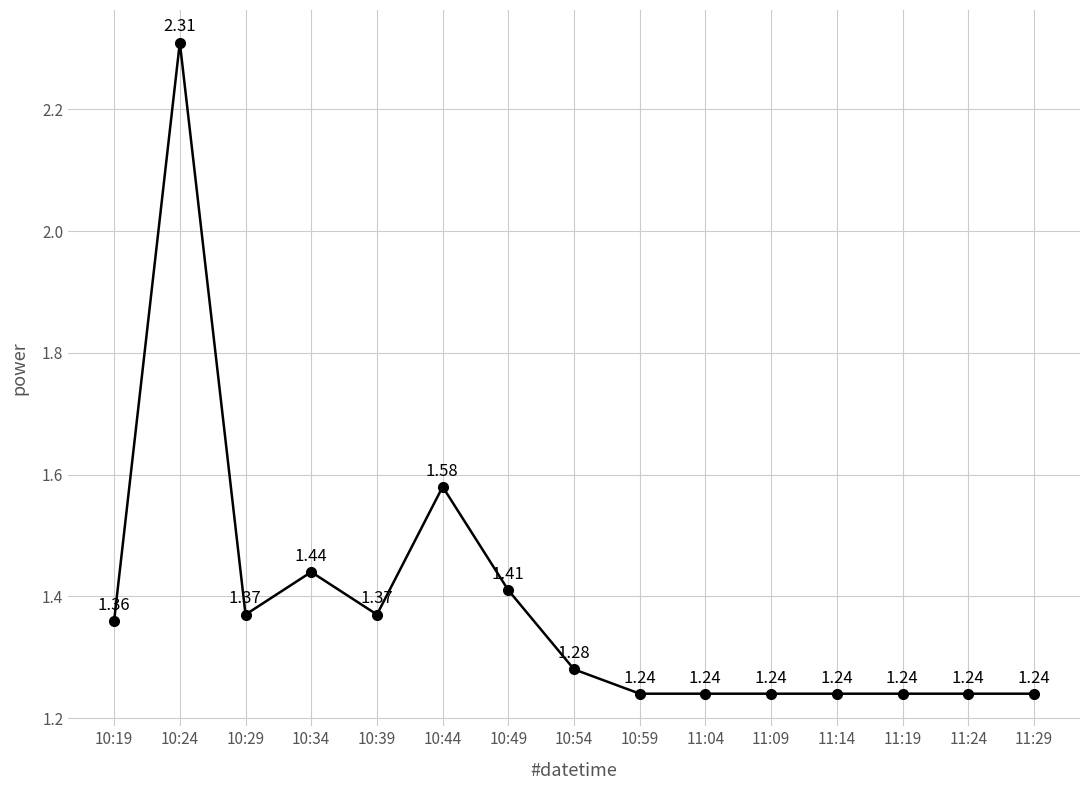

What is the sum of all values?

20.8